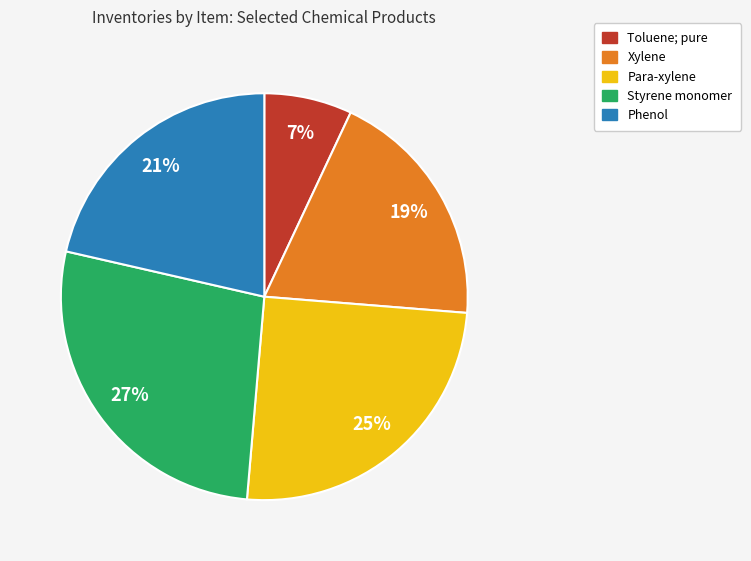

Which has a higher value, Phenol or Toluene; pure?

Phenol